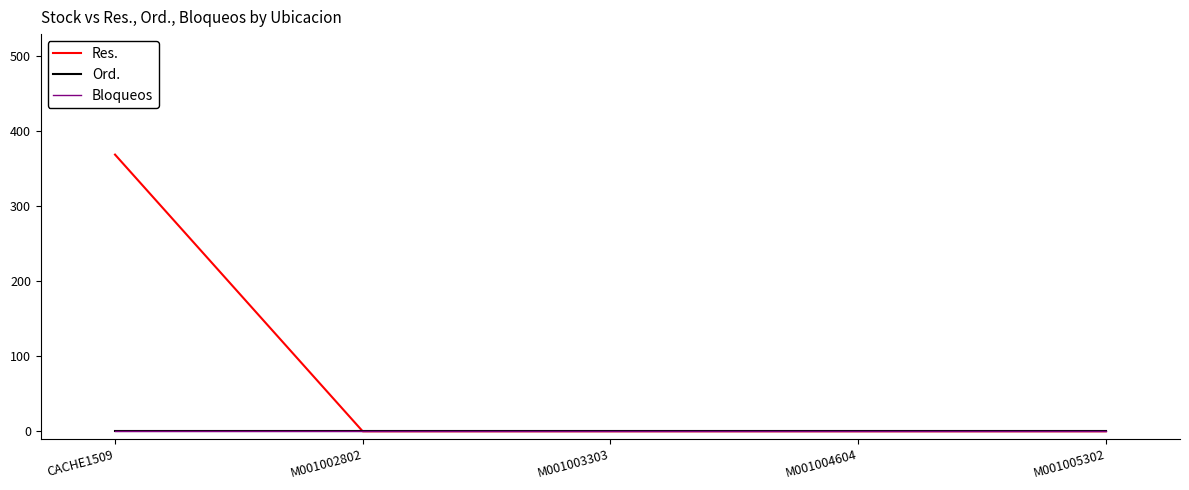

What is the label of the 3rd point from the right?

M001003303